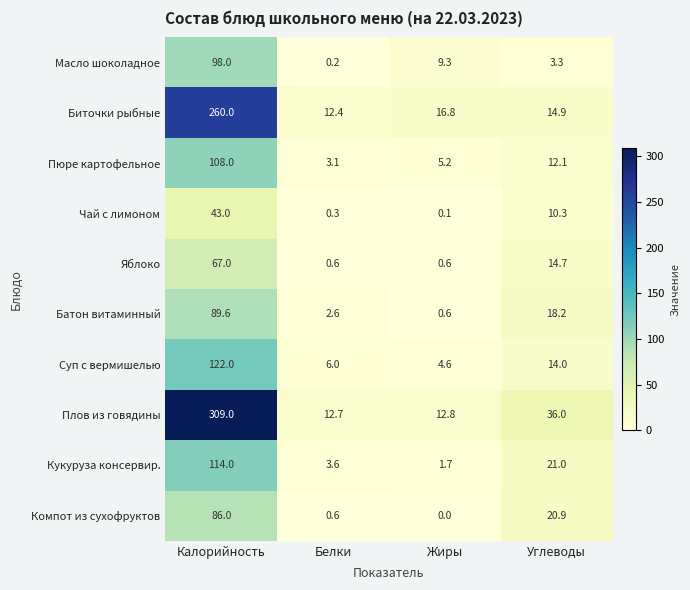

At which category does the chart reach its peak across all series?

Калорийность